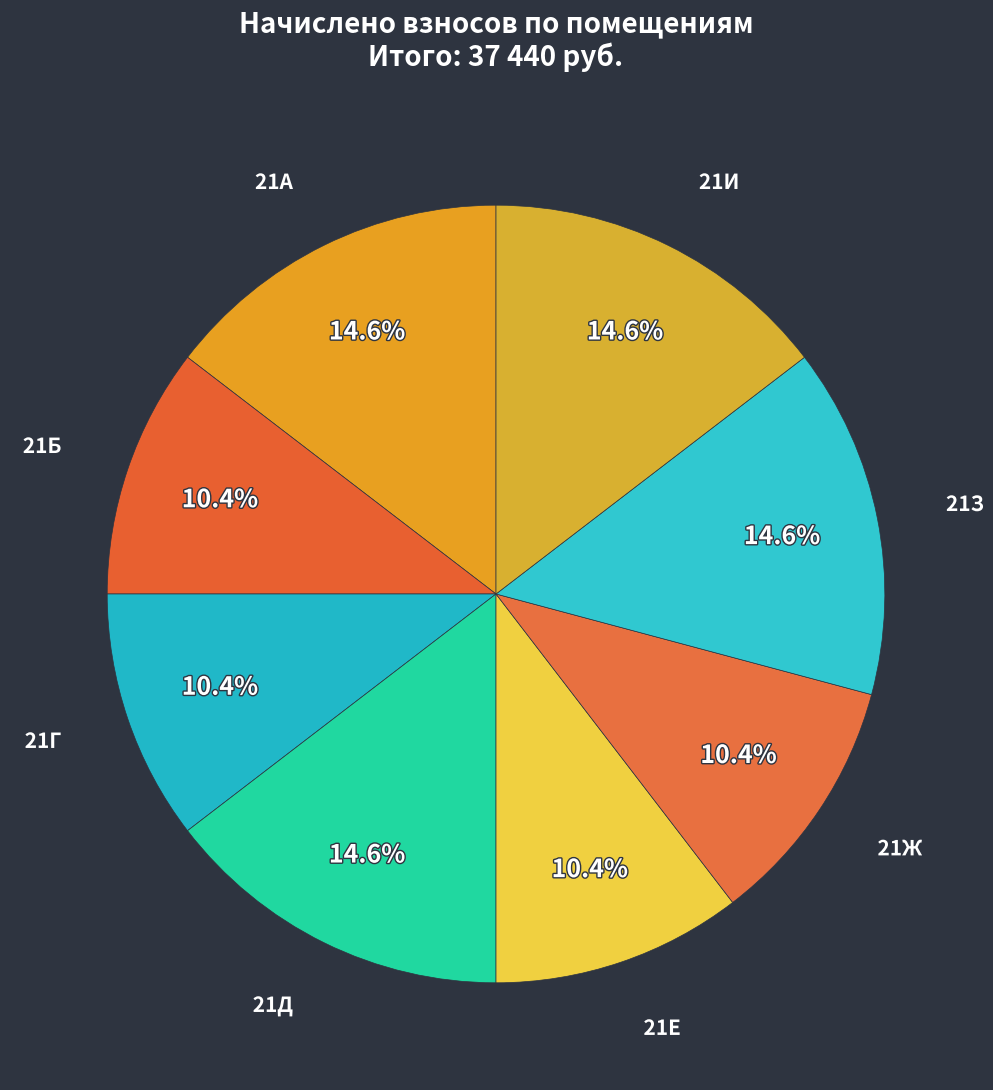

Approximately how many times larger is the value at 21Д compared to 21Б?

1.4